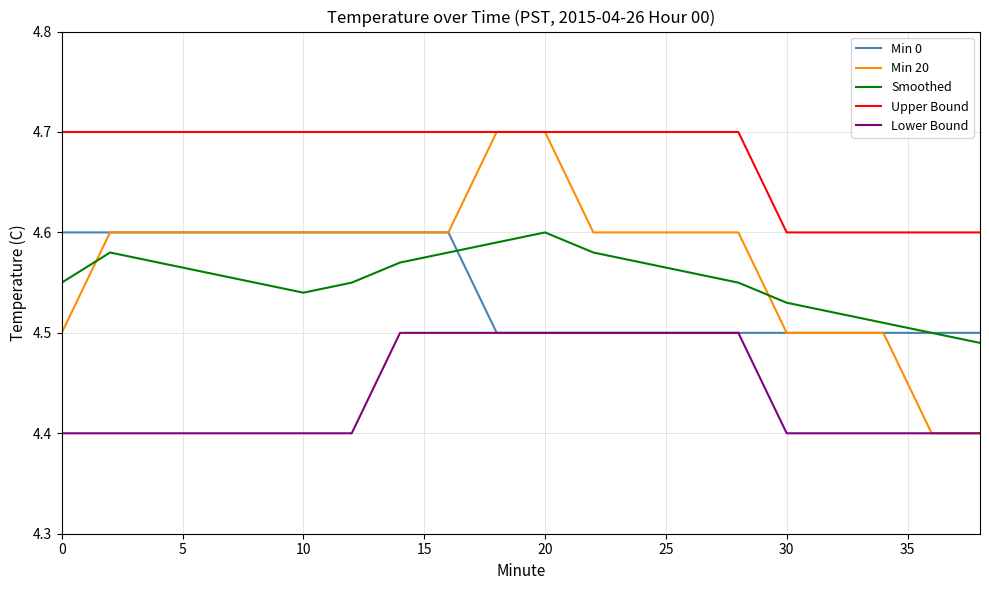

What is the minimum value shown in the chart?

4.4